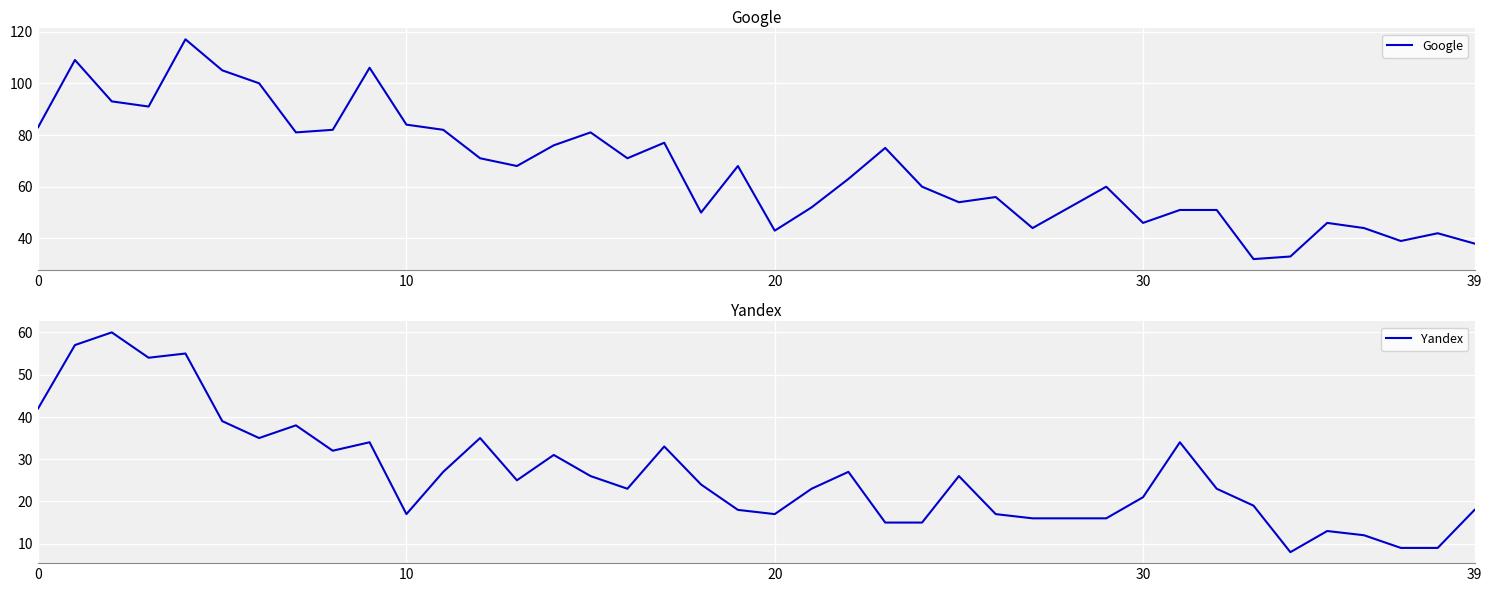

True or false: Google and Yandex intersect in this chart.

False